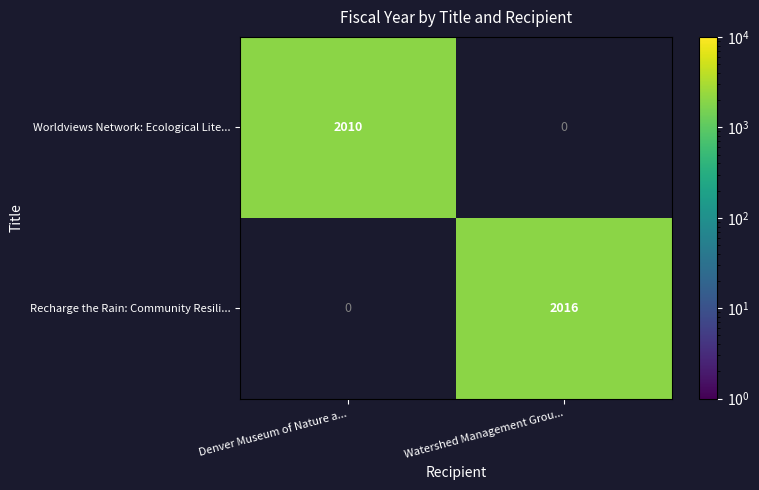

The value of Recharge the Rain: Community Resili... at Watershed Management Grou... is 2016. True or false?

True